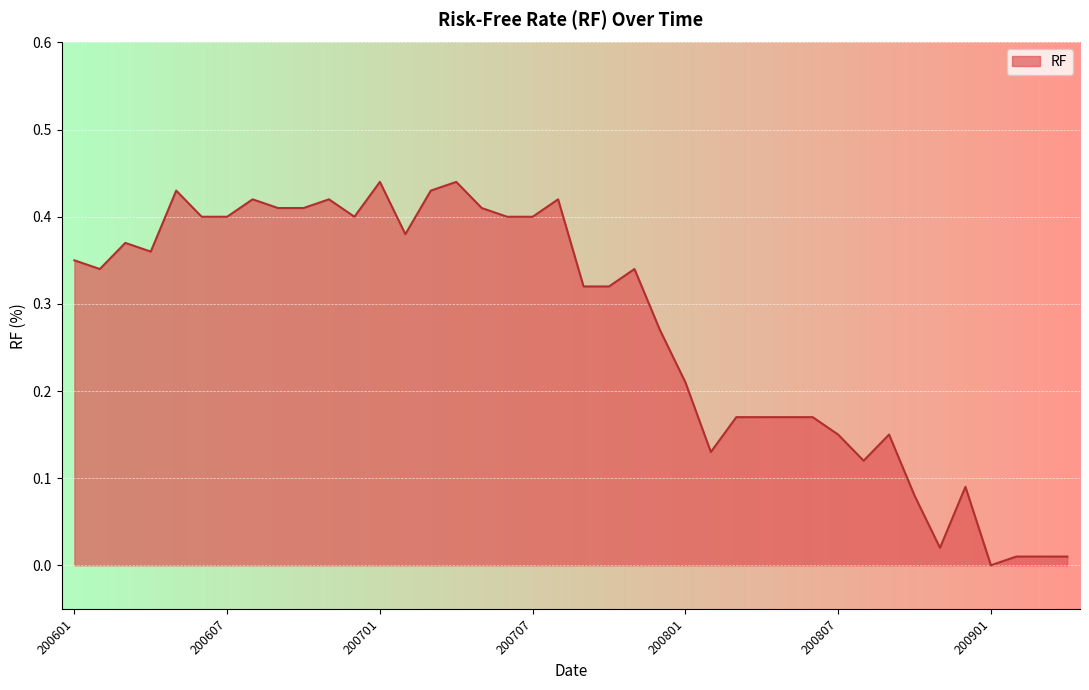

What is the value of the 24th point from the left?

0.3